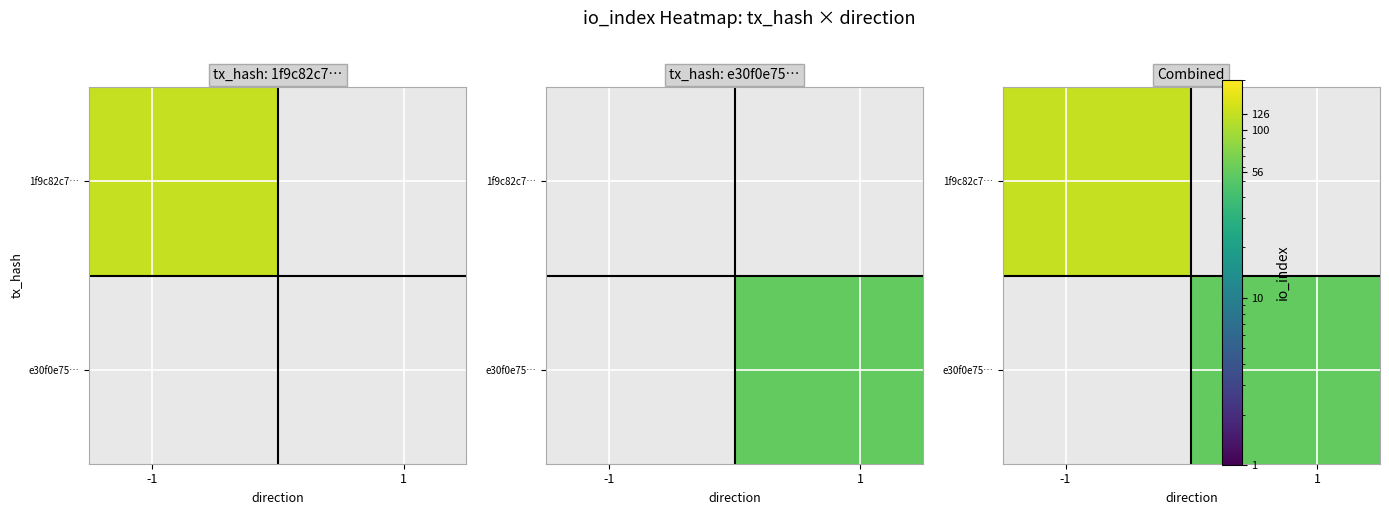

Count the number of categories in the chart.

2